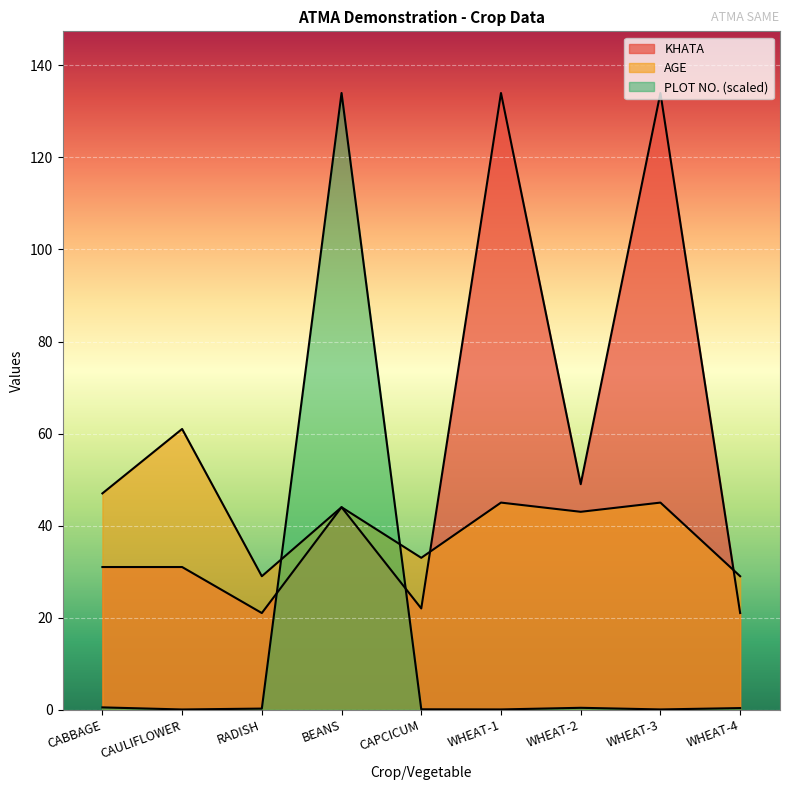

Reading left to right, extract all data points from this chart.

KHATA: 31.0	31.0	21.0	44.0	22.0	134.0	49.0	134.0	21.0
PLOT NO.: 0.5	0.0	0.2	134.0	0.1	0.1	0.4	0.1	0.3
AGE: 47.0	61.0	29.0	44.0	33.0	45.0	43.0	45.0	29.0